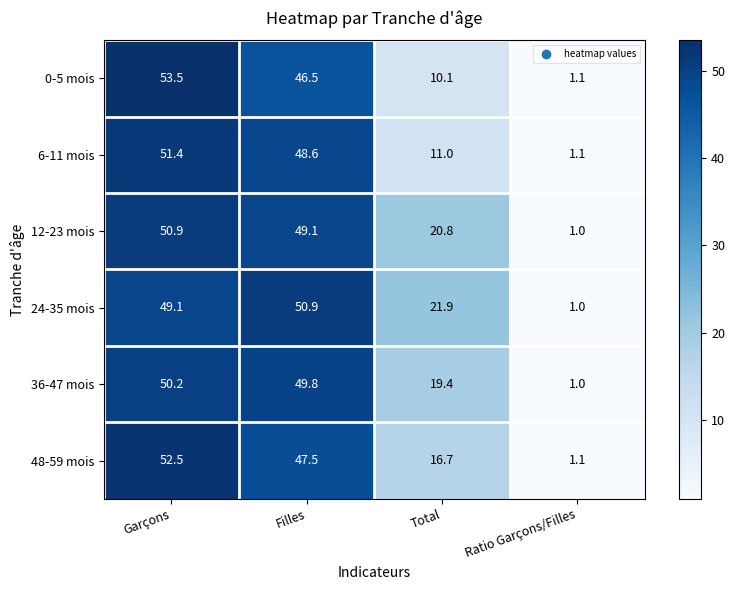

Reading right to left, transcribe all the data shown in this chart.

0-5 mois: Ratio Garçons/Filles=1.1	Total=10.1	Filles=46.5	Garçons=53.5
6-11 mois: Ratio Garçons/Filles=1.1	Total=11.0	Filles=48.6	Garçons=51.4
12-23 mois: Ratio Garçons/Filles=1.0	Total=20.8	Filles=49.1	Garçons=50.9
24-35 mois: Ratio Garçons/Filles=1.0	Total=21.9	Filles=50.9	Garçons=49.1
36-47 mois: Ratio Garçons/Filles=1.0	Total=19.4	Filles=49.8	Garçons=50.2
48-59 mois: Ratio Garçons/Filles=1.1	Total=16.7	Filles=47.5	Garçons=52.5